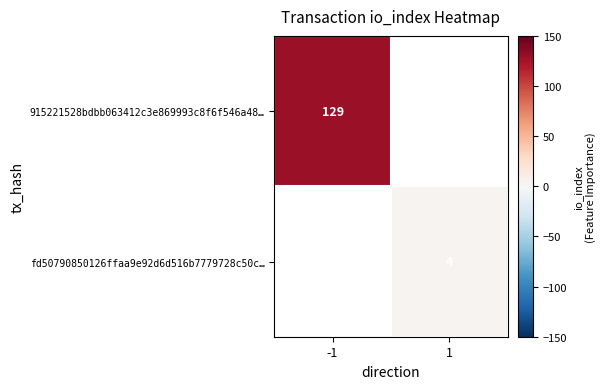

Is it true that fd50790850126ffaa9e92d6d516b7779728c50c… equals 4 at 1?

True